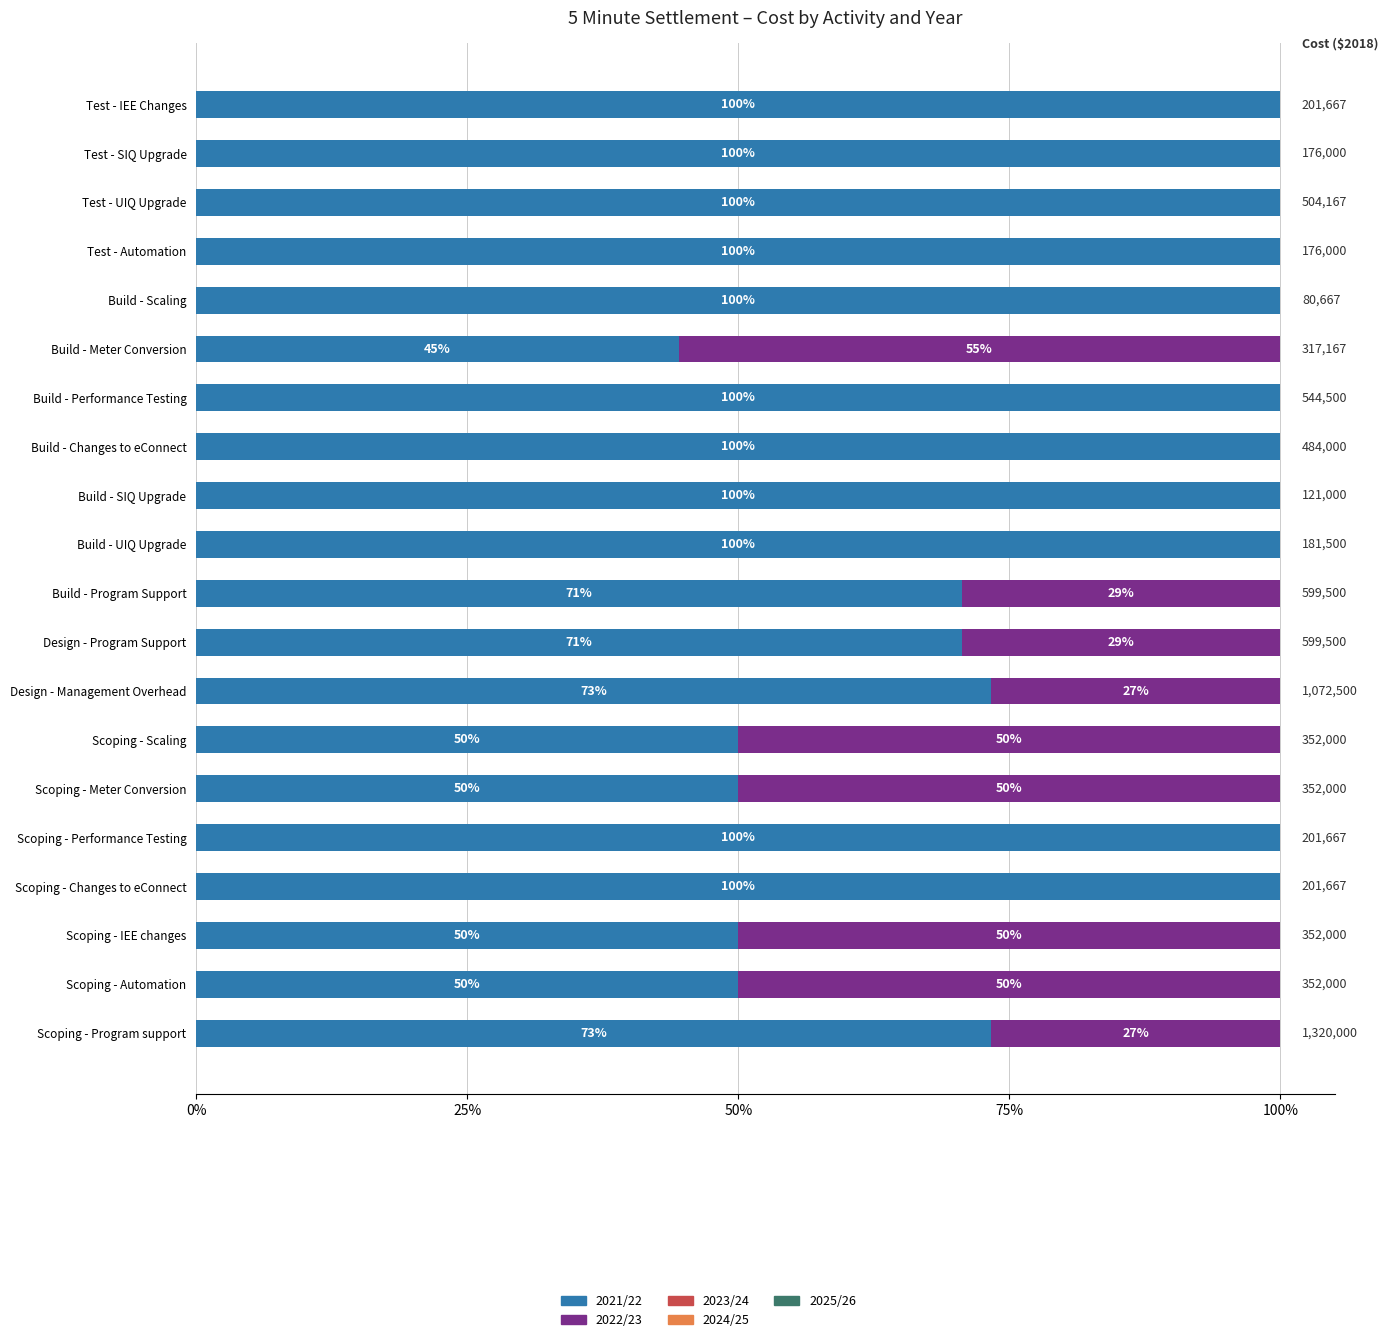

How many groups of bars are there?

20